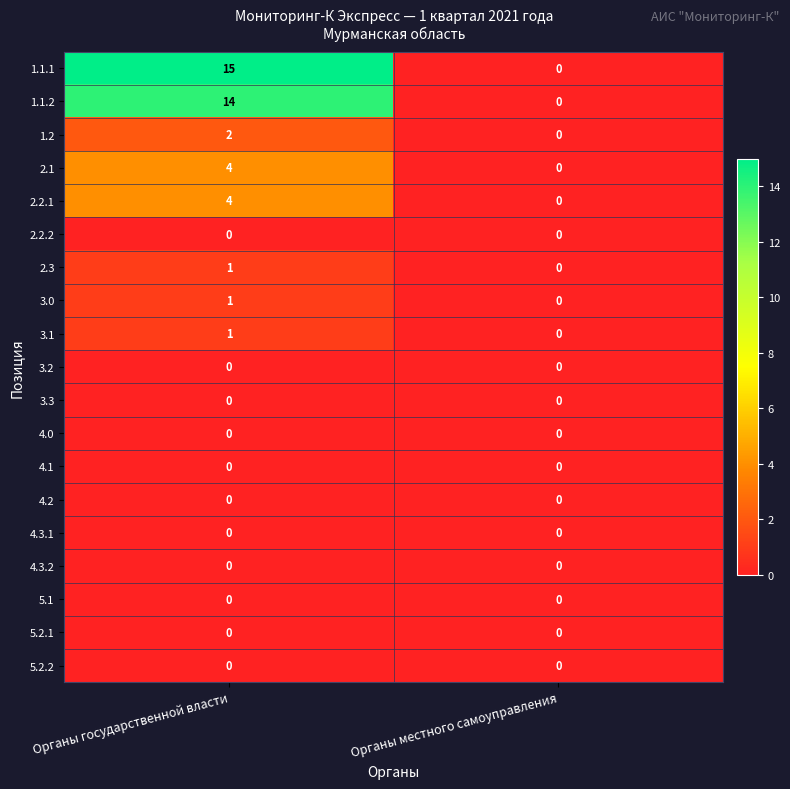

Count the number of categories in the chart.

2